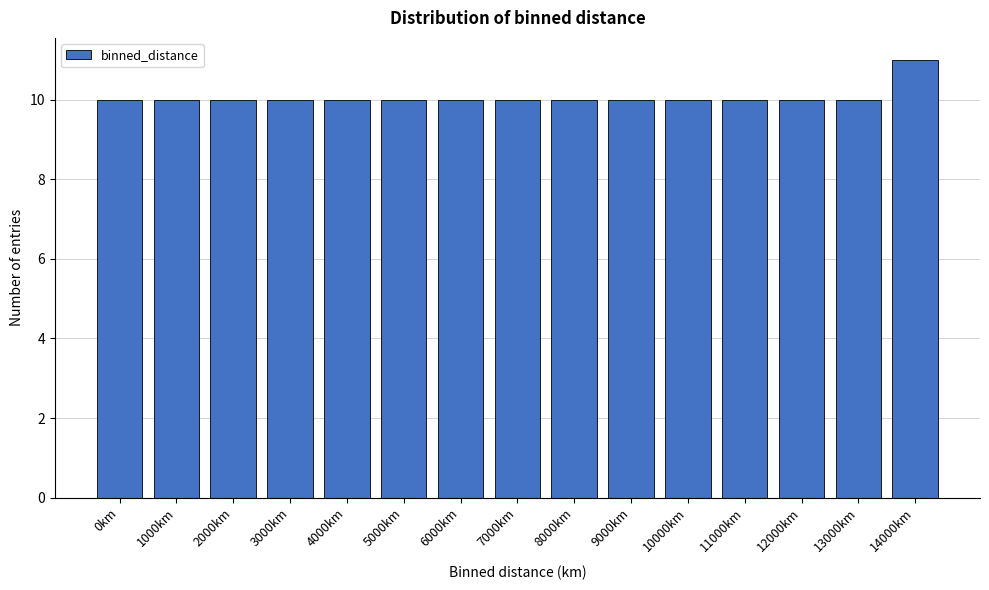

Reading right to left, extract all data points from this chart.

14000km=11	13000km=10	12000km=10	11000km=10	10000km=10	9000km=10	8000km=10	7000km=10	6000km=10	5000km=10	4000km=10	3000km=10	2000km=10	1000km=10	0km=10